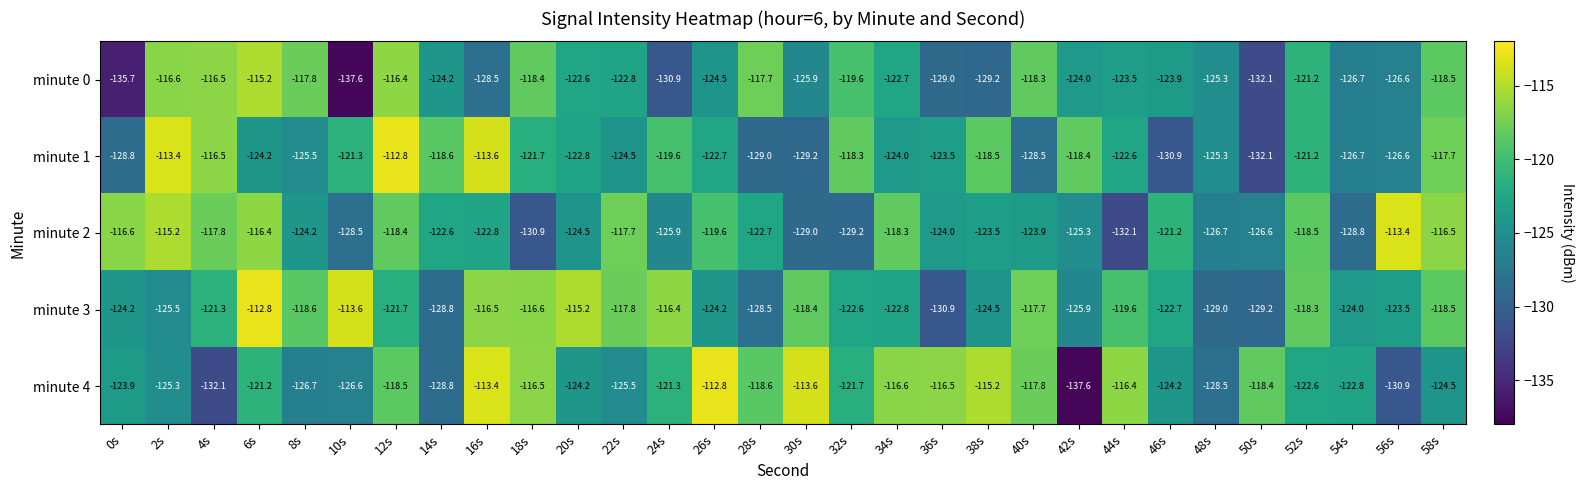

Which category has the highest value in the minute 4 series?

26s